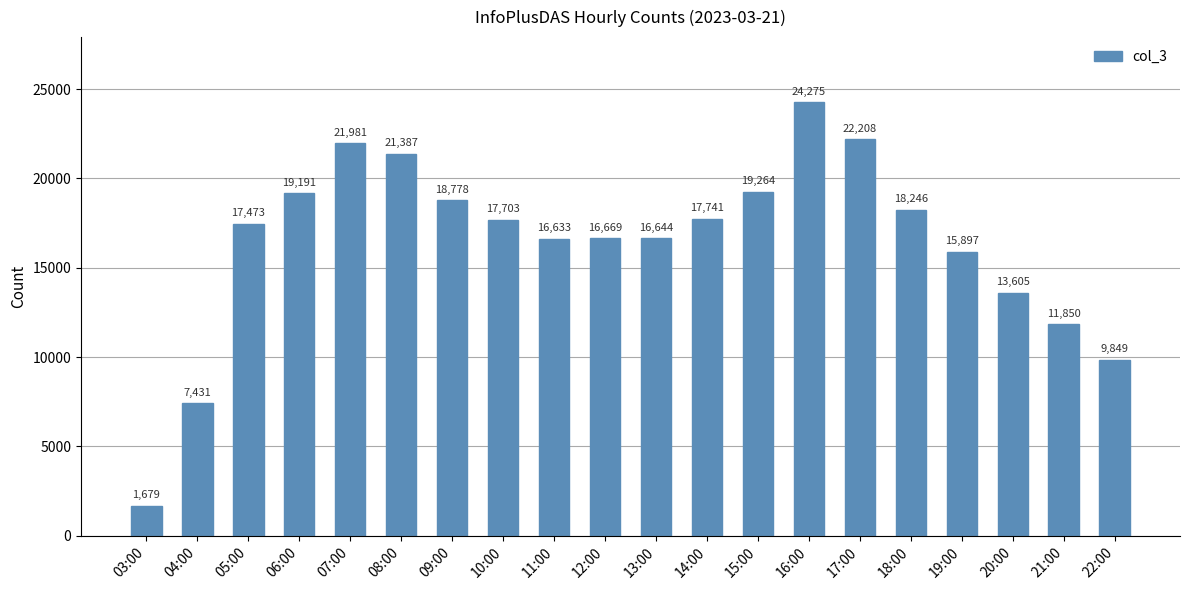

The chart shows a value of 17703 at 10:00. True or false?

True